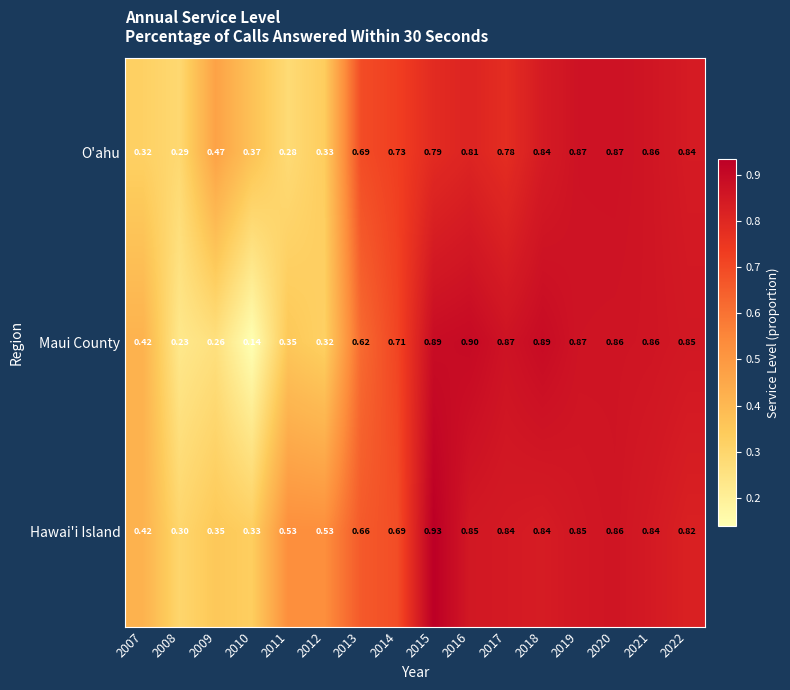

List the series in order of their overall mean, highest first.

Hawai'i Island, O'ahu, Maui County